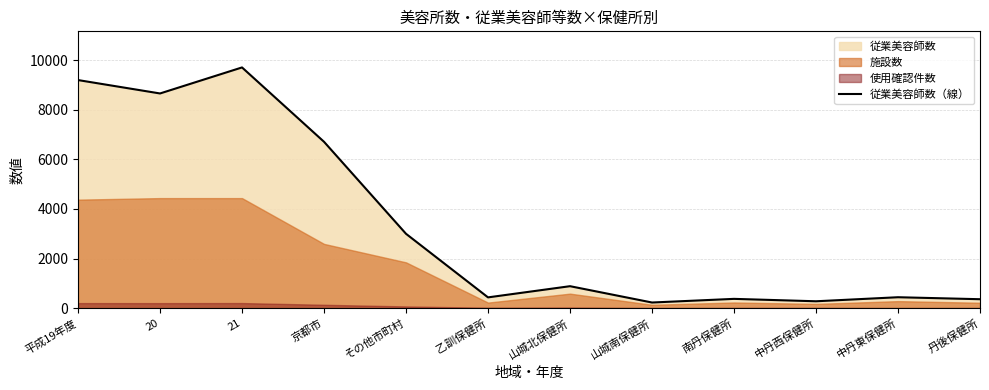

True or false: 従業美容師数（線） has a value of 360 at 丹後保健所.

True